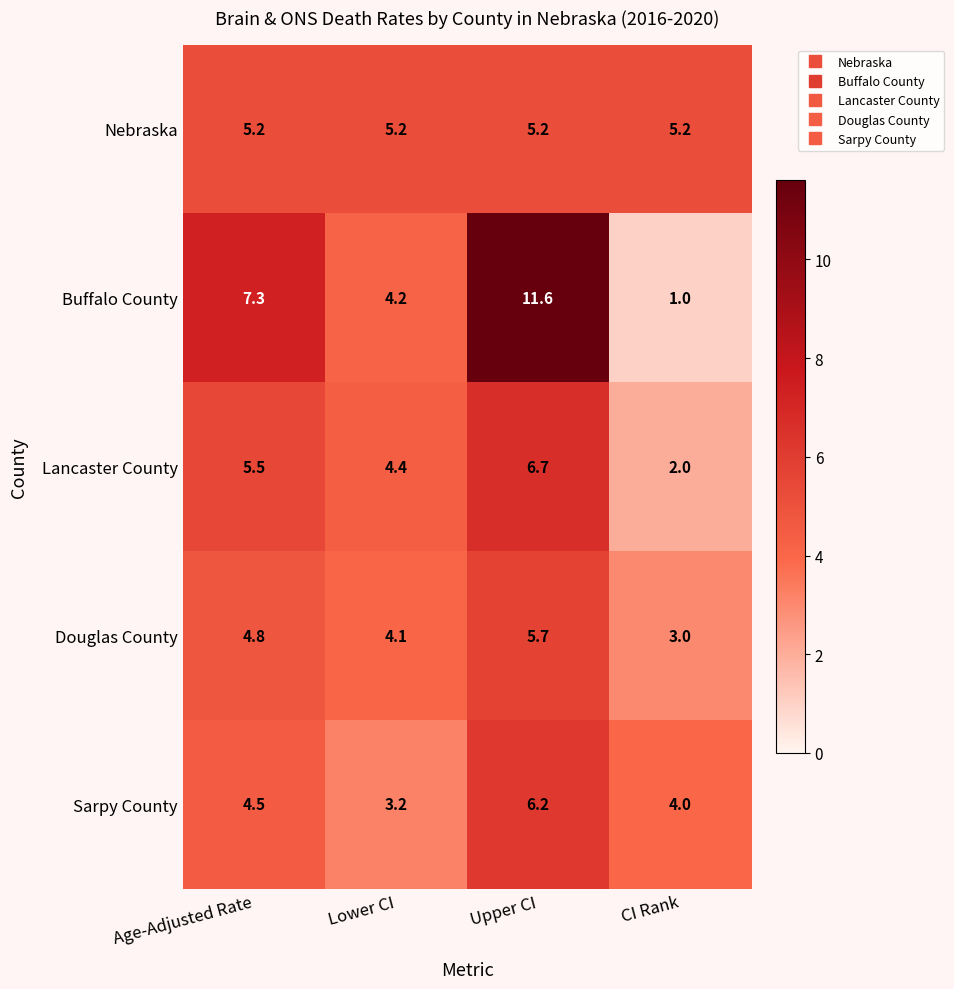

At Lower CI, list the series in order from smallest to largest.

Sarpy County, Douglas County, Buffalo County, Lancaster County, Nebraska